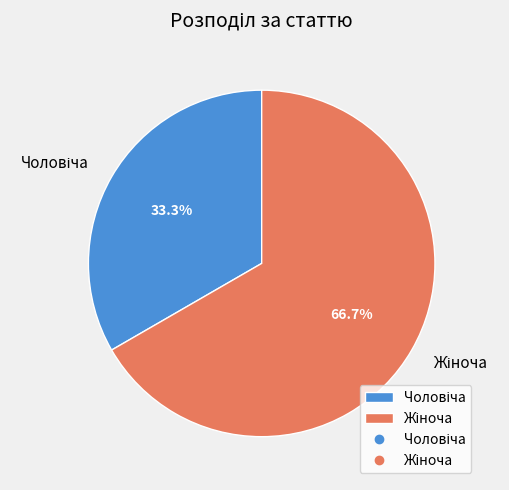

Does any single category account for the majority?

Yes